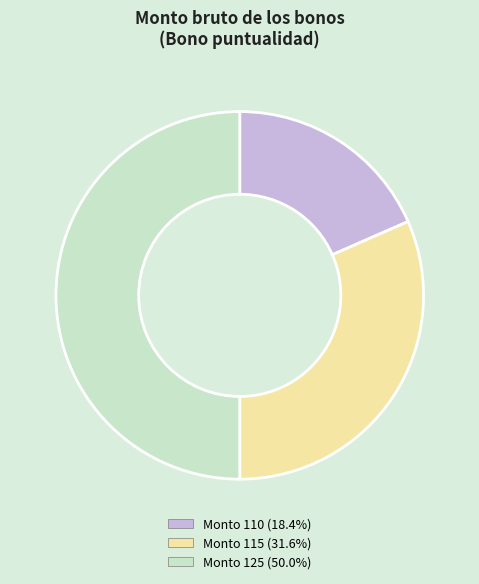

Rank the categories by value from highest to lowest.

125, 115, 110